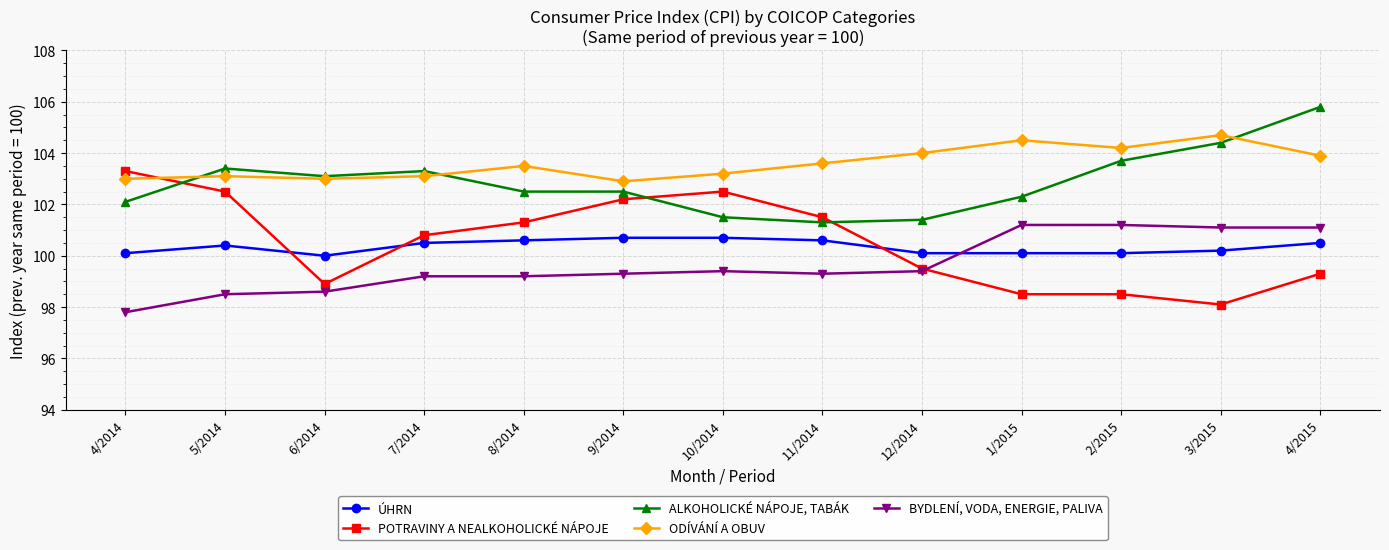

What is the value of the ÚHRN point at the 3rd from the left?

100.0